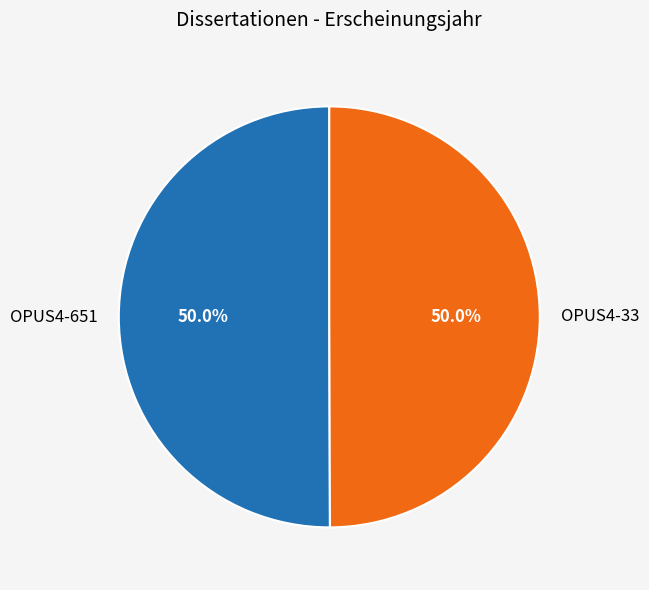

What is the ratio of the value at OPUS4-33 to the value at OPUS4-651?

1.0